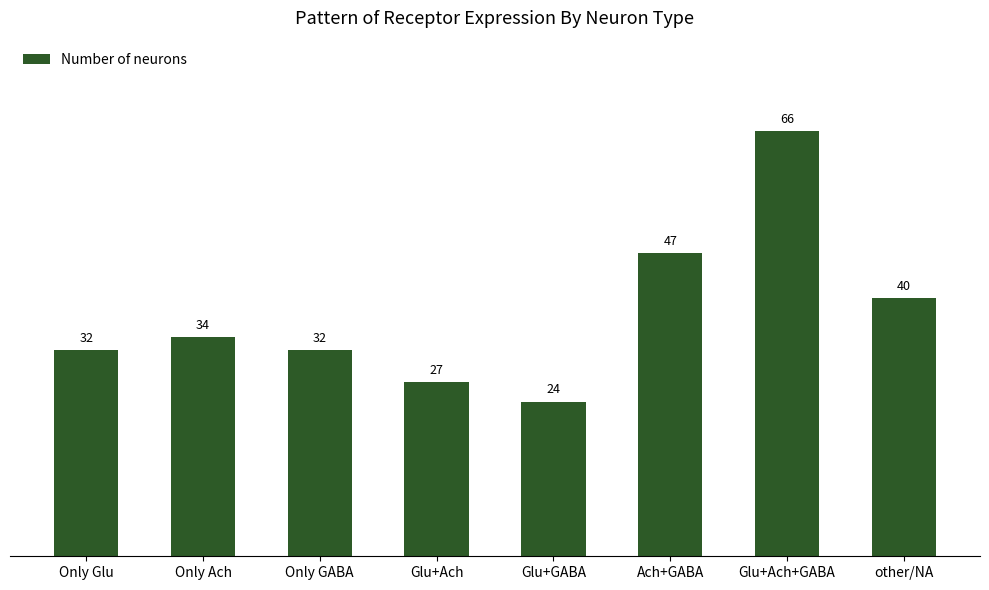

How many categories are shown in the chart?

8